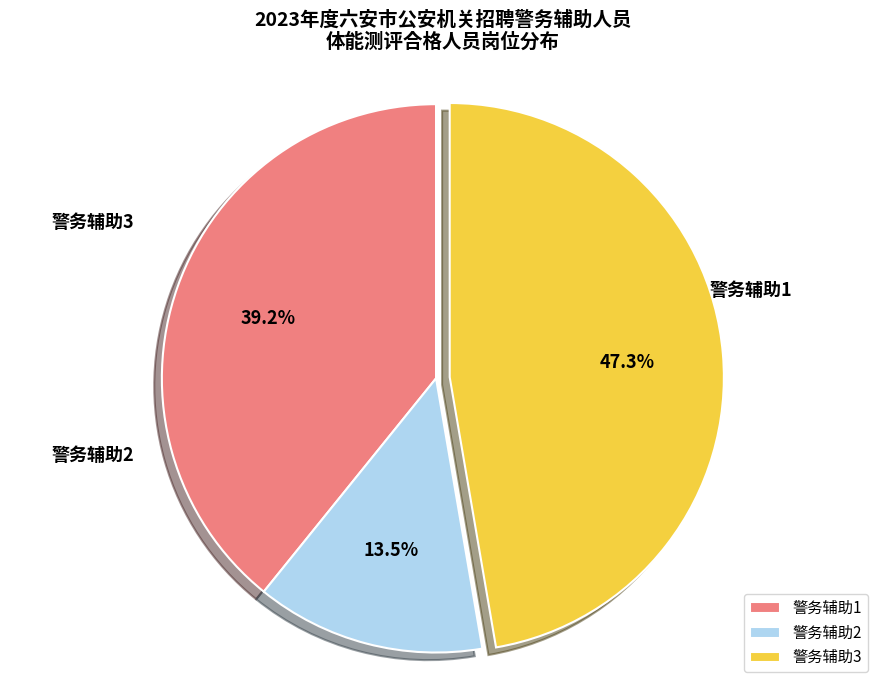

Is it true that 警务辅助3 is 47% of the pie?

True